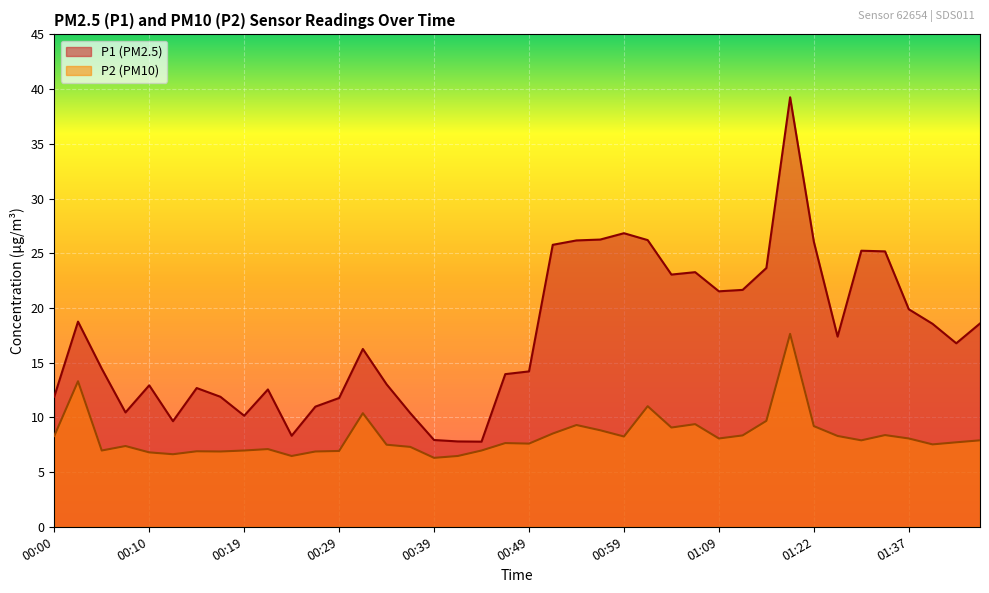

Reading right to left, what are all the values shown in this chart?

P1: 01:45=18.6	01:42=16.8	01:40=18.6	01:37=19.9	01:35=25.2	01:30=25.2	01:24=17.4	01:22=26.1	01:20=39.2	01:17=23.6	01:11=21.6	01:09=21.5	01:06=23.3	01:04=23.1	01:01=26.2	00:59=26.8	00:56=26.2	00:54=26.2	00:51=25.8	00:49=14.2	00:47=13.9	00:44=7.8	00:42=7.8	00:39=7.9	00:37=10.4	00:34=13.0	00:32=16.2	00:29=11.8	00:27=11.0	00:24=8.3	00:22=12.6	00:19=10.2	00:17=11.9	00:14=12.7	00:12=9.7	00:10=12.9	00:07=10.4	00:05=14.4	00:02=18.8	00:00=11.9
P2: 01:45=7.9	01:42=7.7	01:40=7.5	01:37=8.1	01:35=8.4	01:30=7.9	01:24=8.3	01:22=9.2	01:20=17.6	01:17=9.7	01:11=8.3	01:09=8.1	01:06=9.4	01:04=9.1	01:01=11.0	00:59=8.2	00:56=8.8	00:54=9.3	00:51=8.5	00:49=7.6	00:47=7.7	00:44=7.0	00:42=6.5	00:39=6.3	00:37=7.3	00:34=7.5	00:32=10.4	00:29=6.9	00:27=6.9	00:24=6.5	00:22=7.1	00:19=7.0	00:17=6.9	00:14=6.9	00:12=6.6	00:10=6.8	00:07=7.4	00:05=7.0	00:02=13.3	00:00=8.3